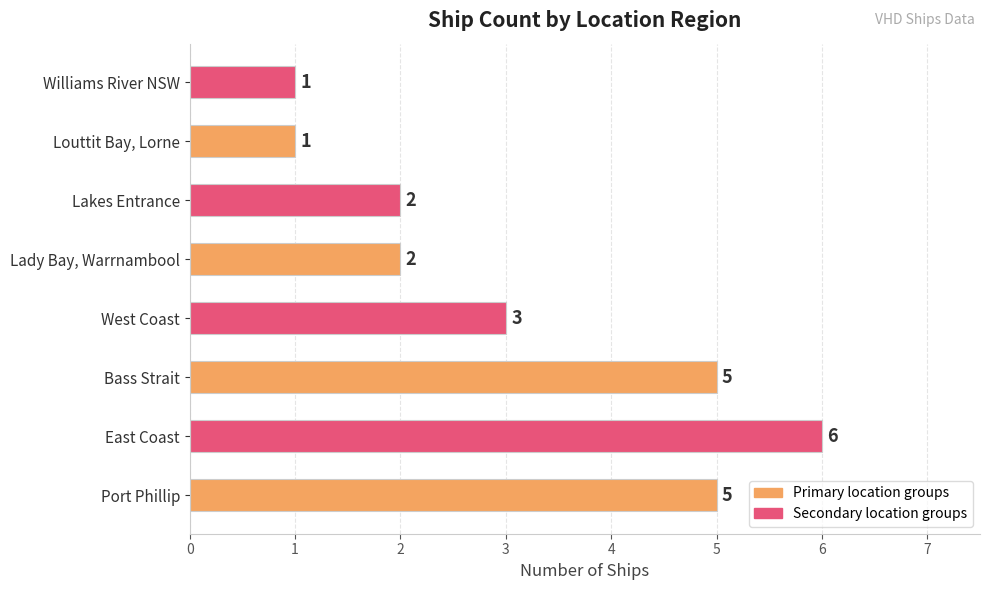

What is the average value?

3